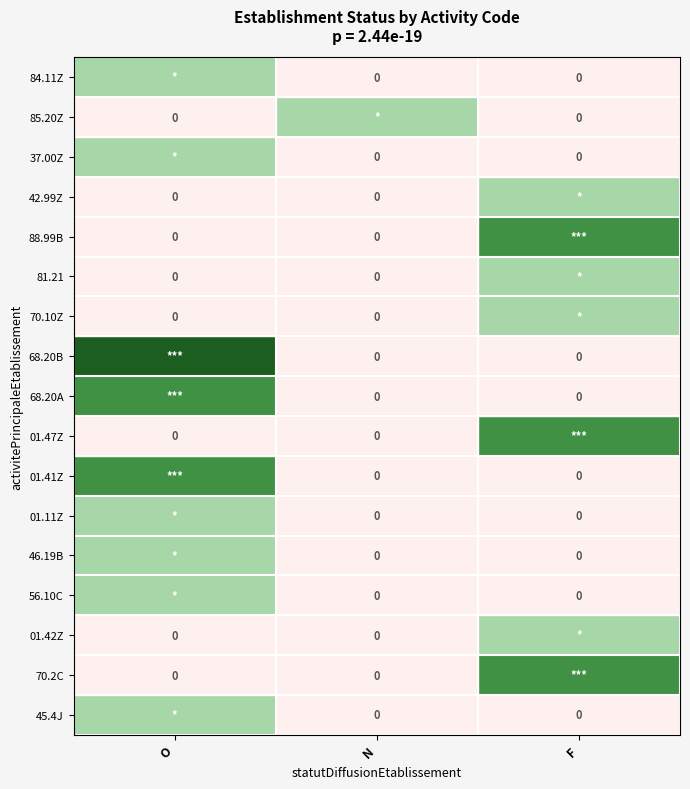

At which category is the sum across all series the highest?

O